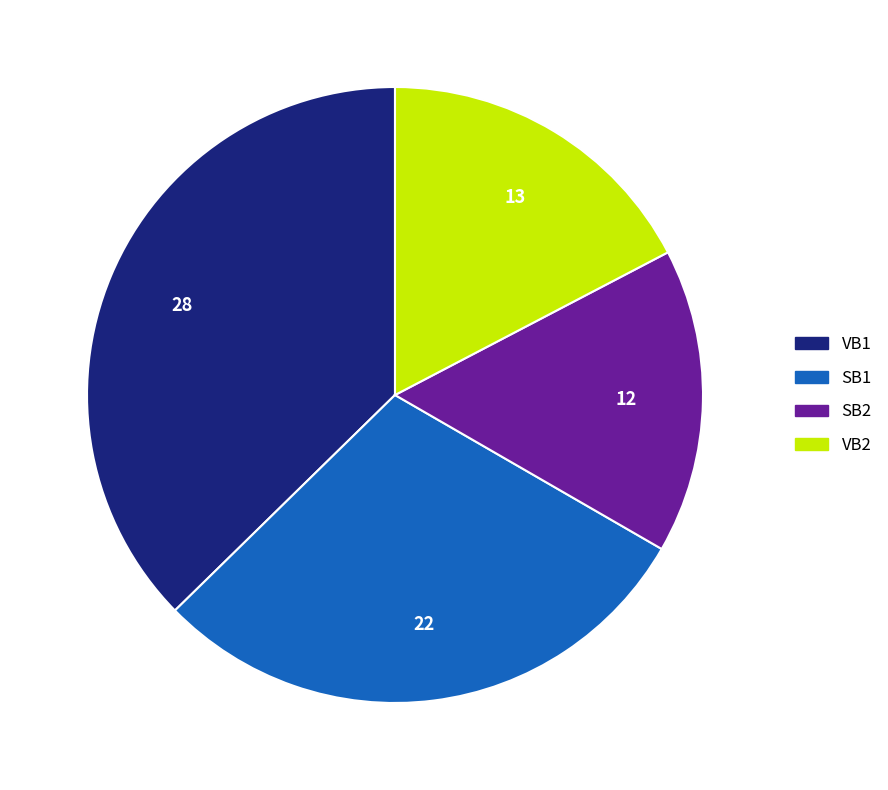

What is the ratio of the value at SB2 to the value at VB2?

0.9